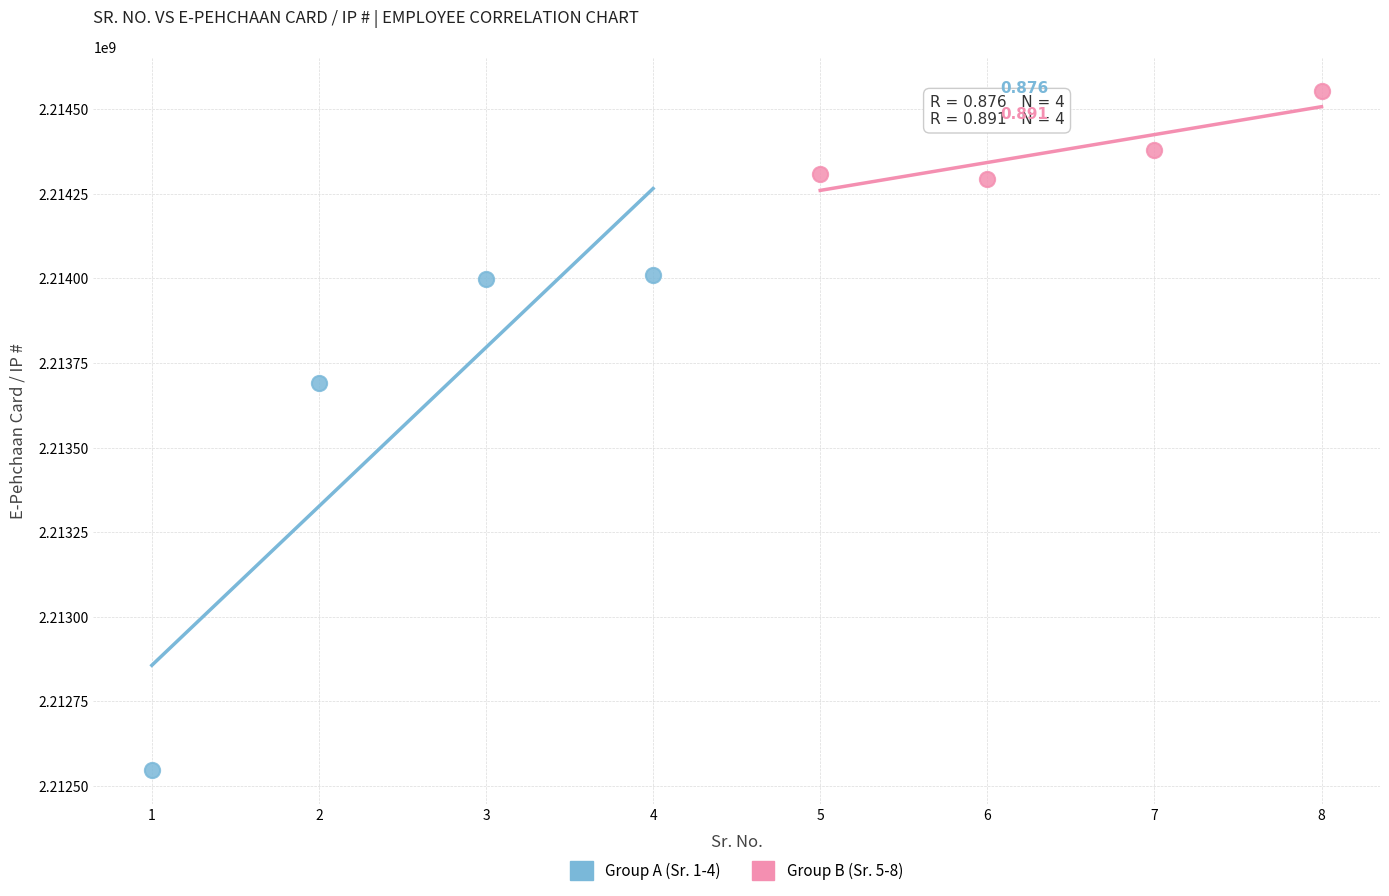

What are all the series names shown in the legend?

Group A (Sr. 1-4), Group B (Sr. 5-8)